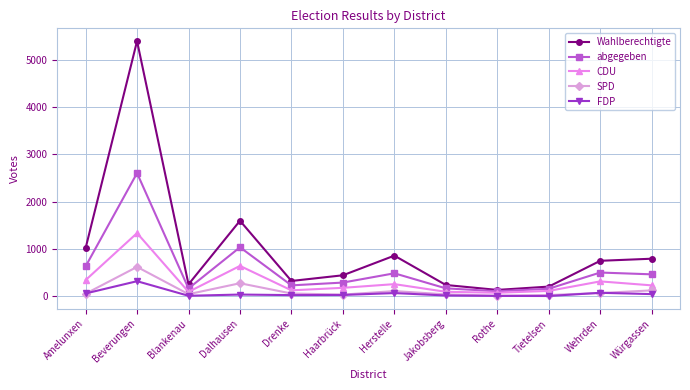

Which category has the highest value in the abgegeben series?

Beverungen